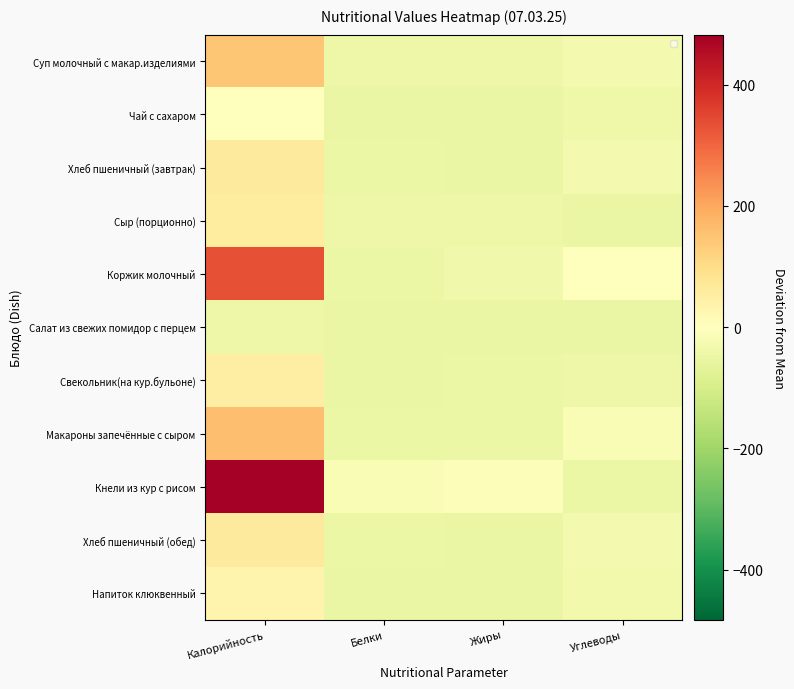

At which label does Хлеб пшеничный (завтрак) reach its peak?

Калорийность